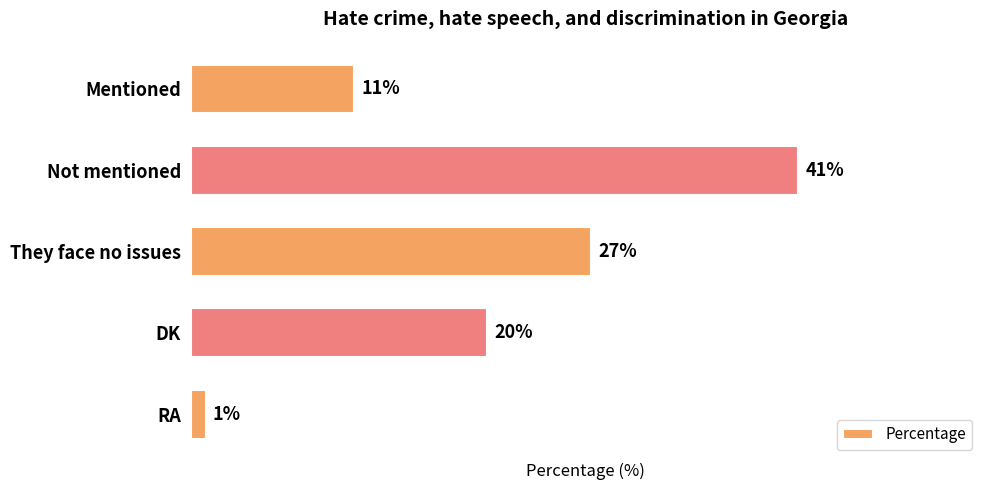

Rank the categories by value from highest to lowest.

Not mentioned, They face no issues, DK, Mentioned, RA